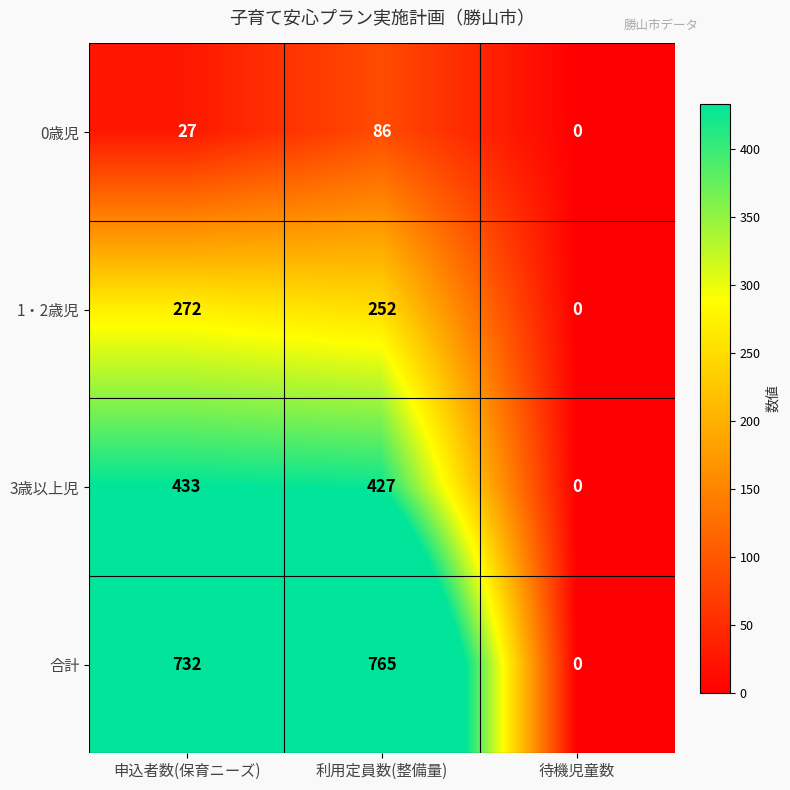

Is it true that 3歳以上児 equals 0 at 待機児童数?

True